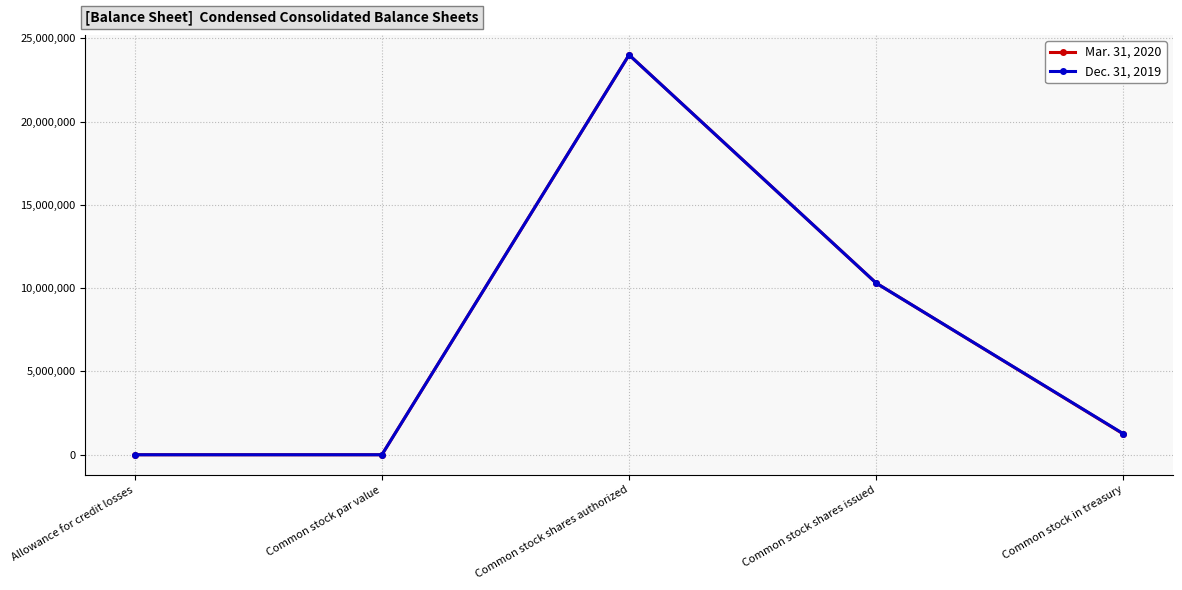

What is the label of the 5th point from the left?

Common stock in treasury